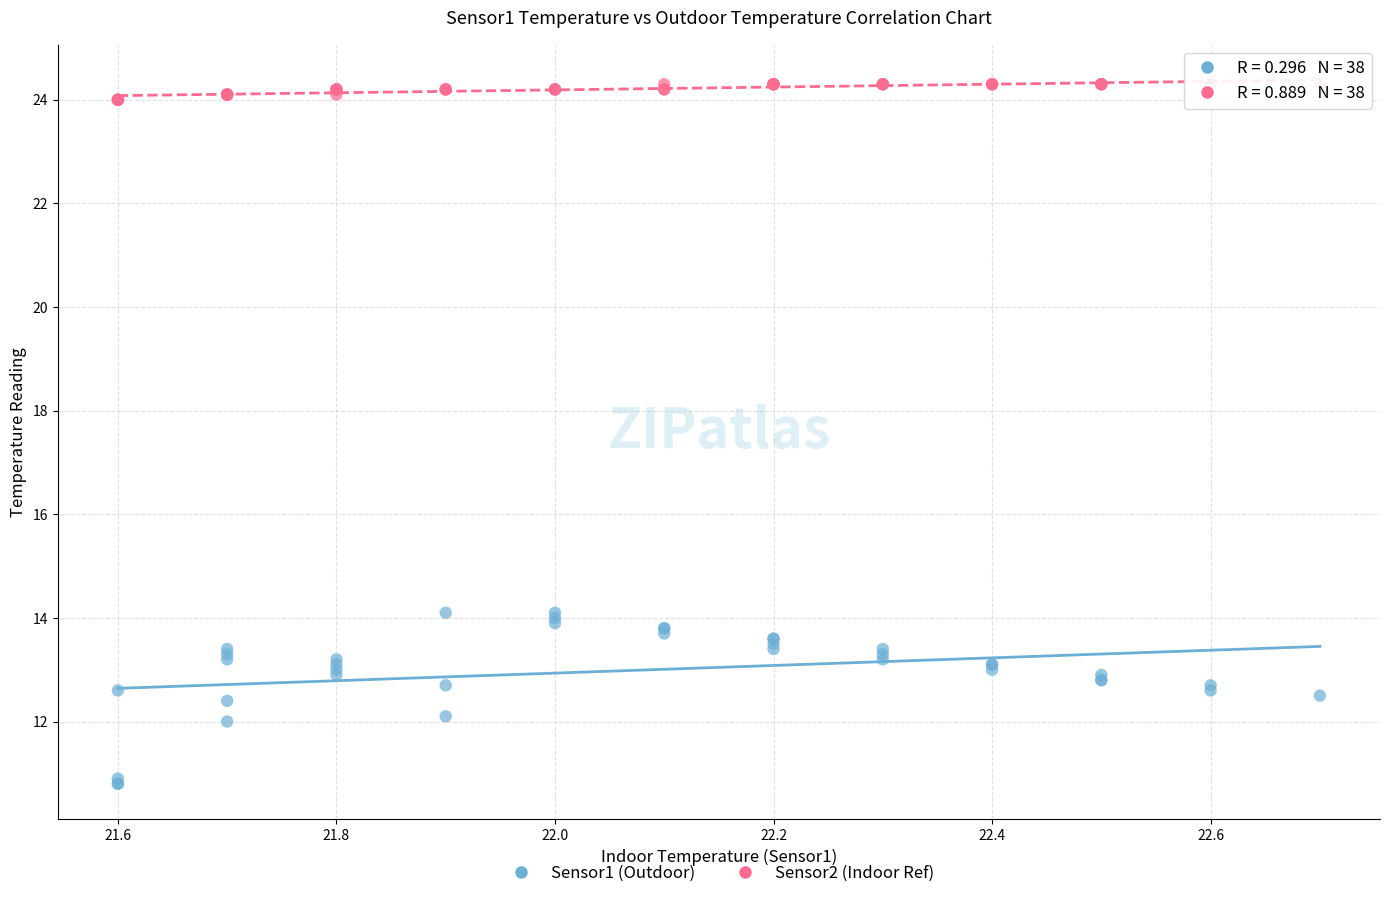

Which series contains the lowest Y value?

Sensor1 (Outdoor)